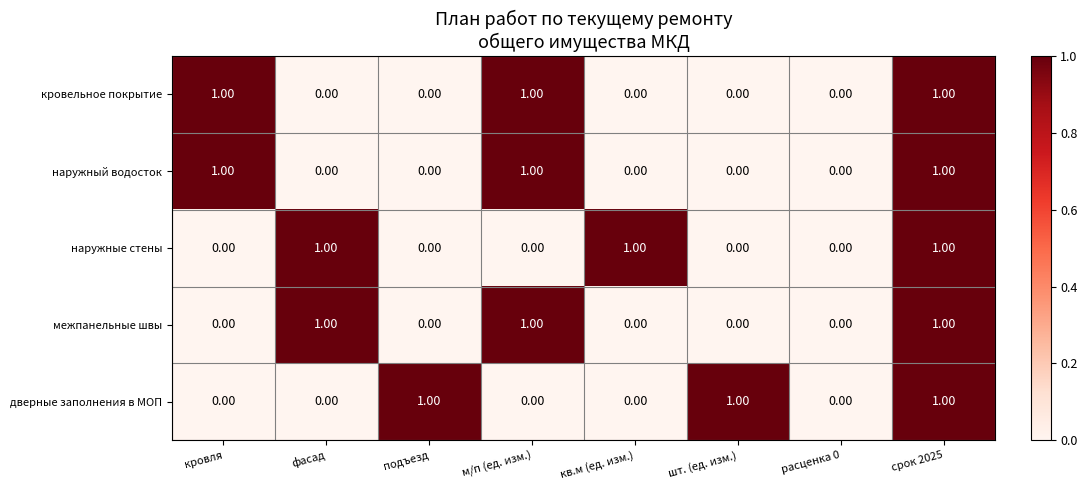

How many data points in наружные стены are above 0?

3